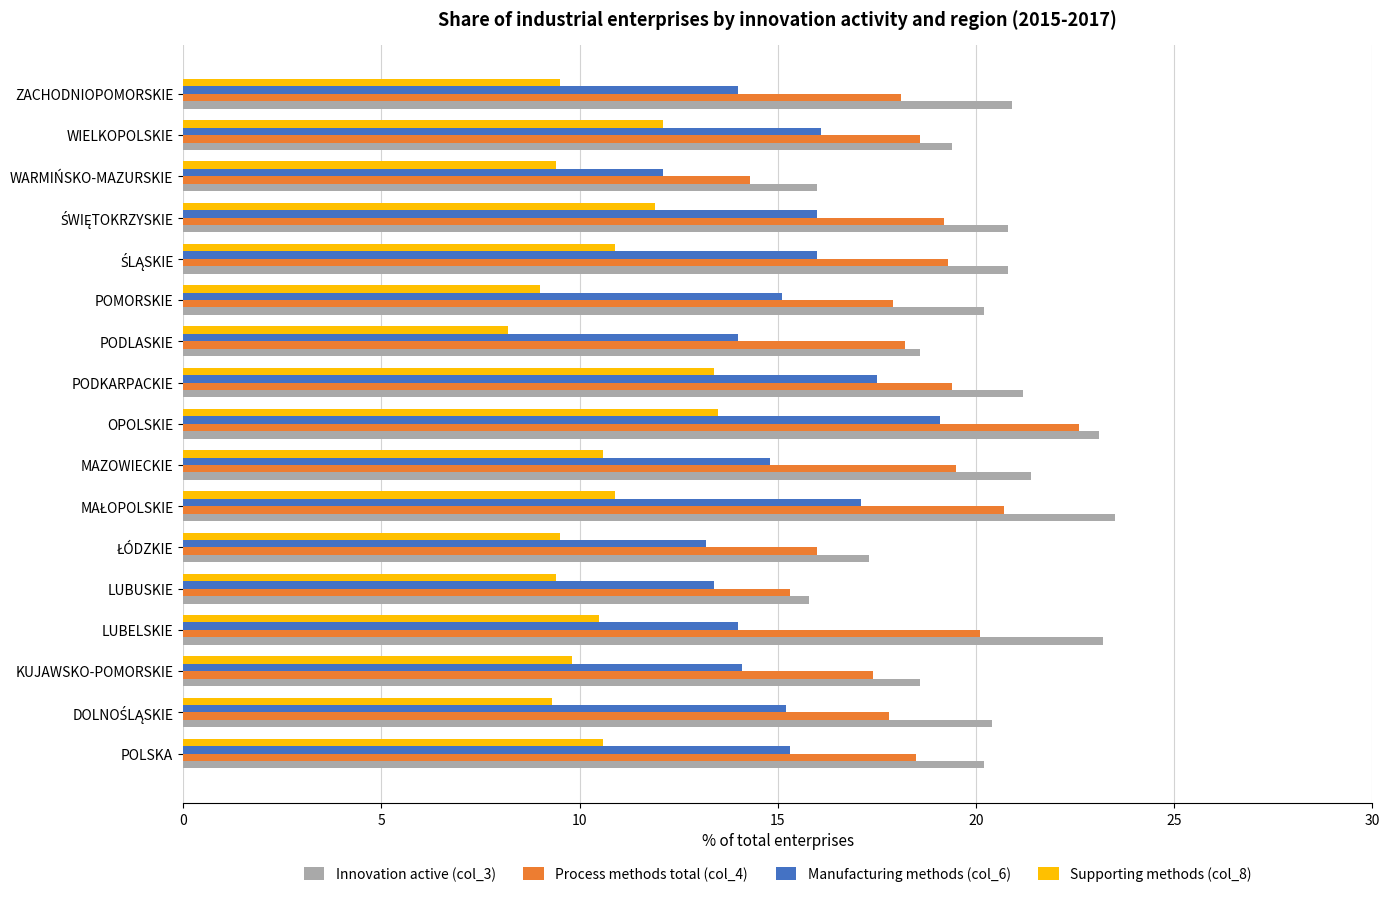

What is the sum of all Manufacturing methods (col_6) values?

257.0